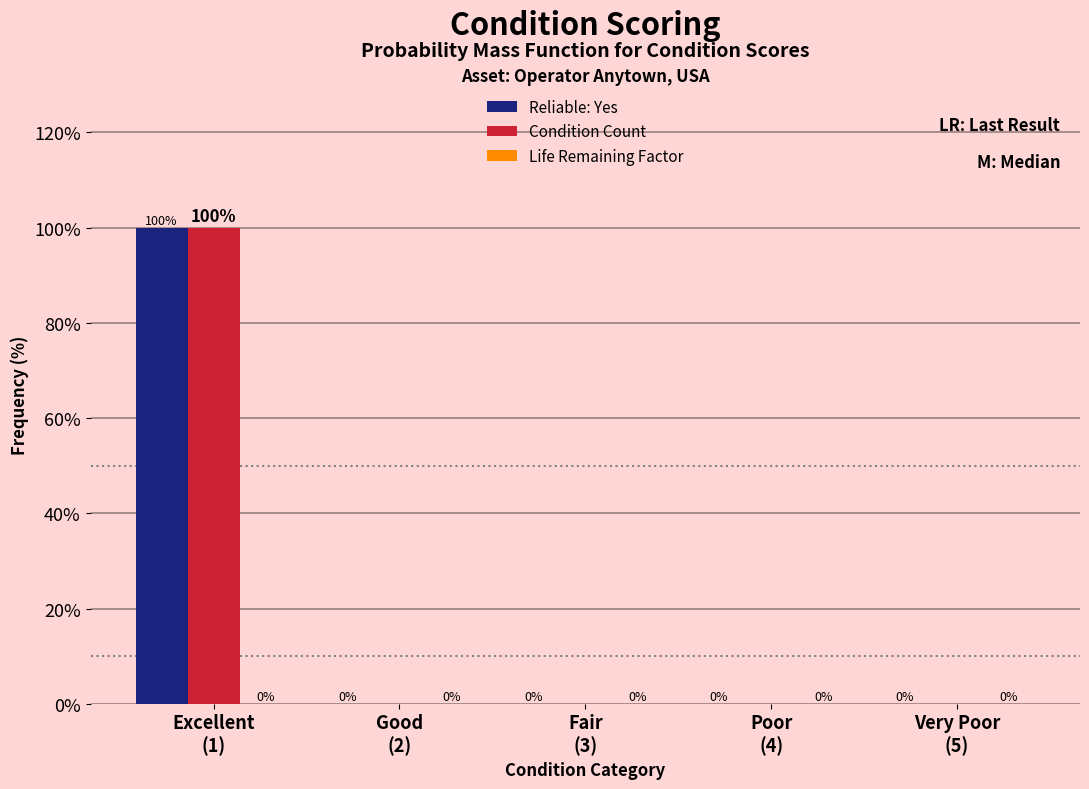

What is the sum of all Reliable: Yes values?

100